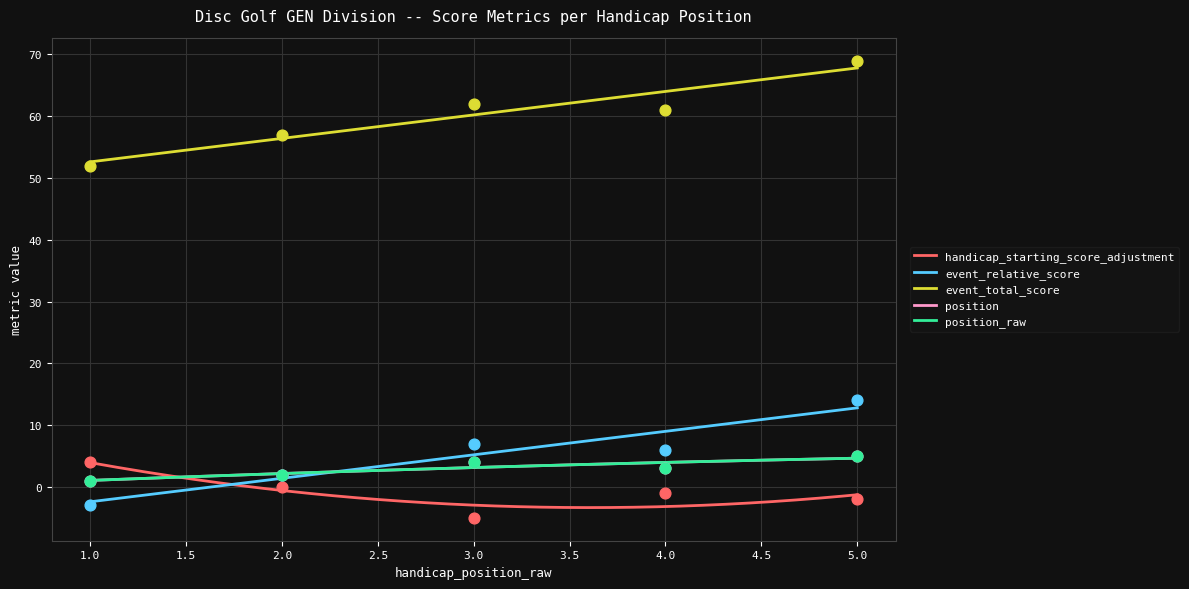

At which category is the sum across all series the highest?

5